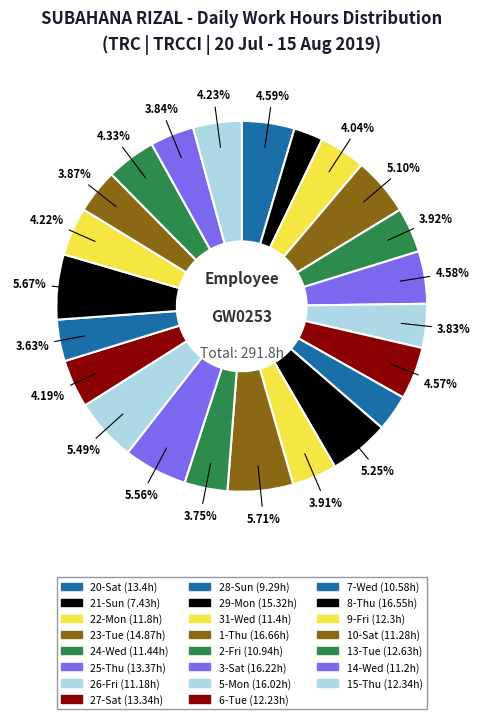

What percentage is the 5-Mon slice, to the nearest percent?

5%